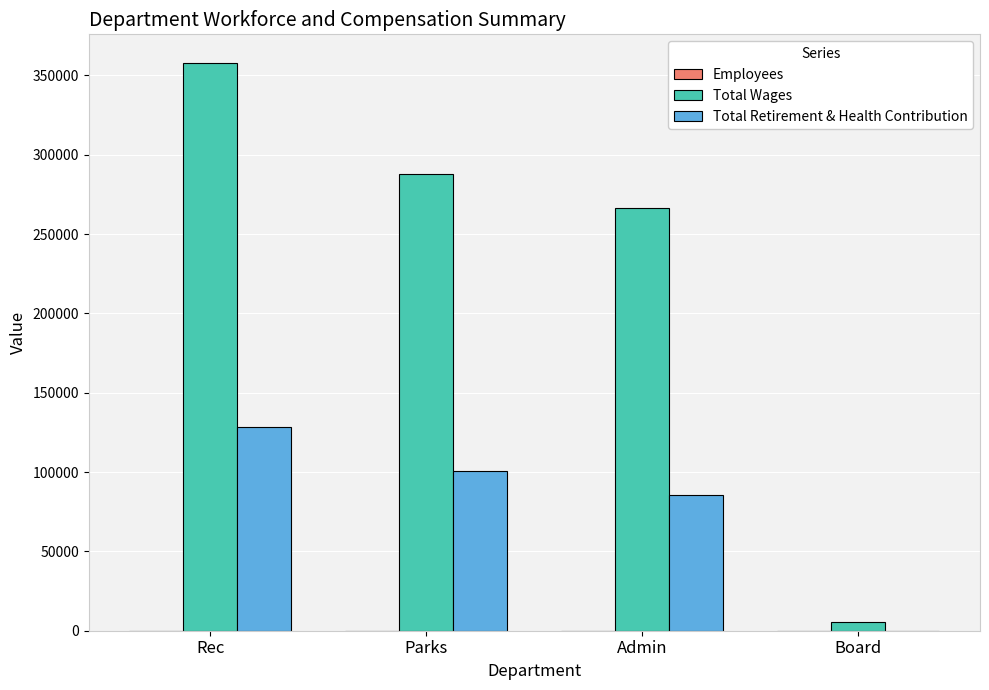

True or false: Total Wages has a value of 147836 at Rec.

False